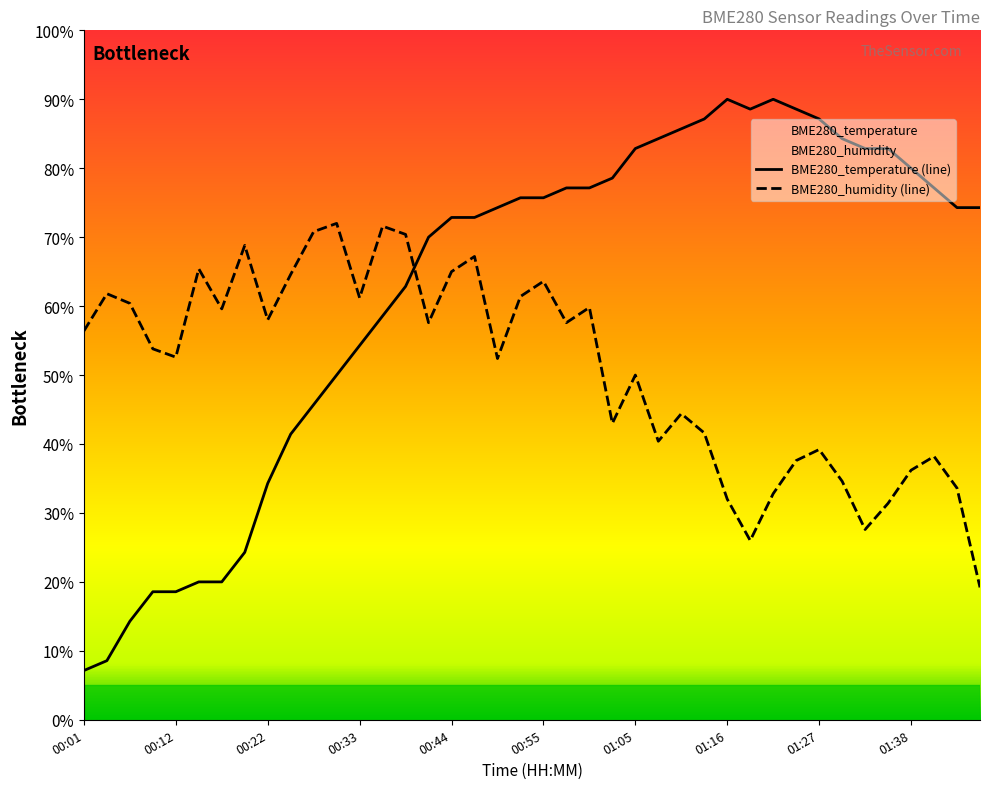

What is the smallest value displayed?

7.1